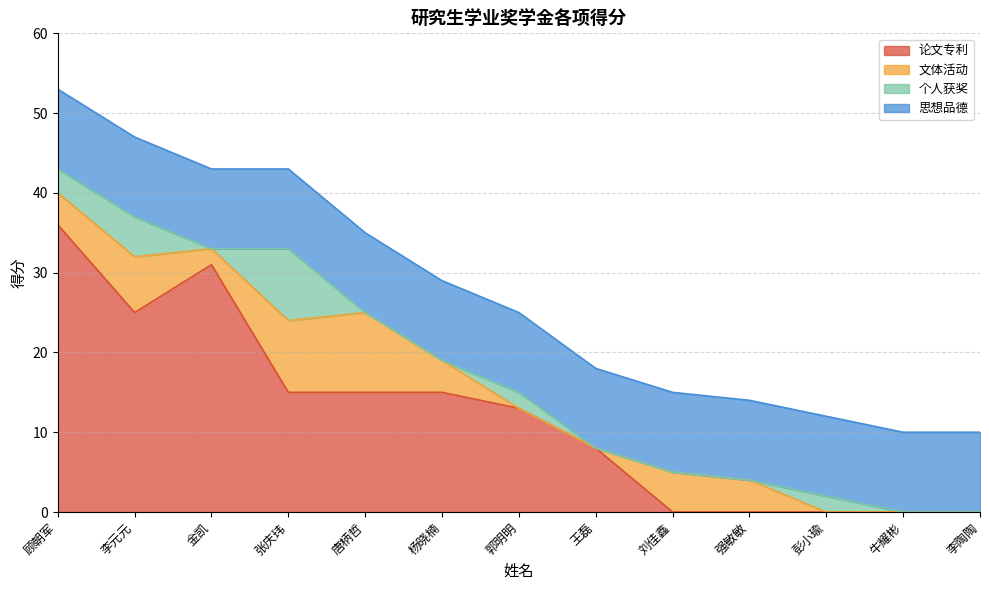

Which has a higher value, 唐柄哲 or 顾朝军?

顾朝军